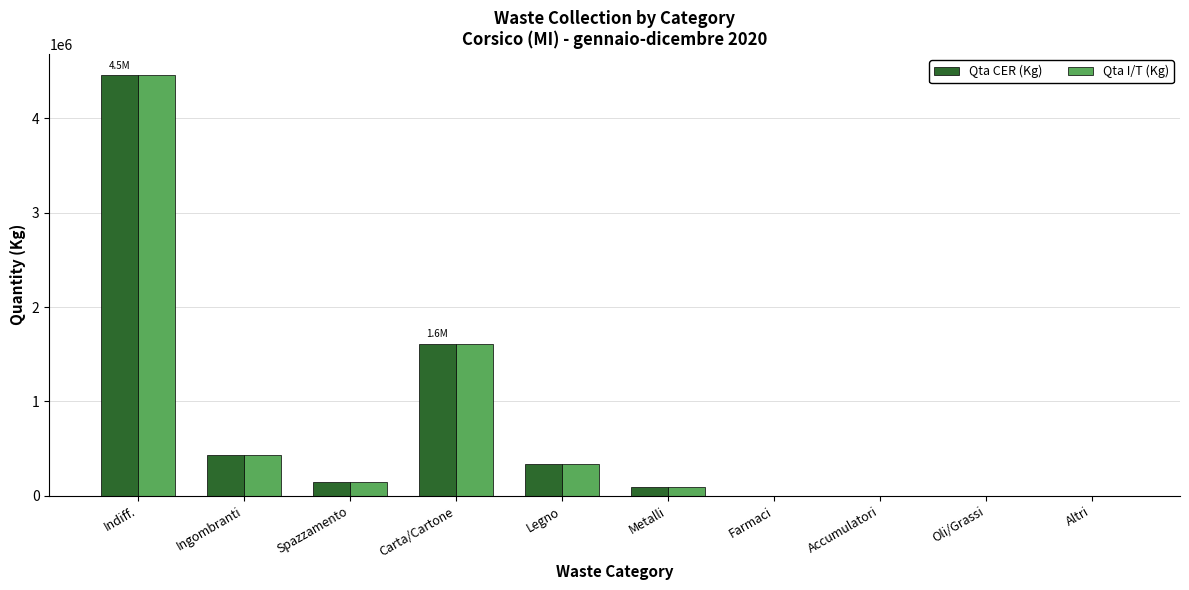

True or false: Qta CER (Kg) has a value of 2874501 at Indiff..

False